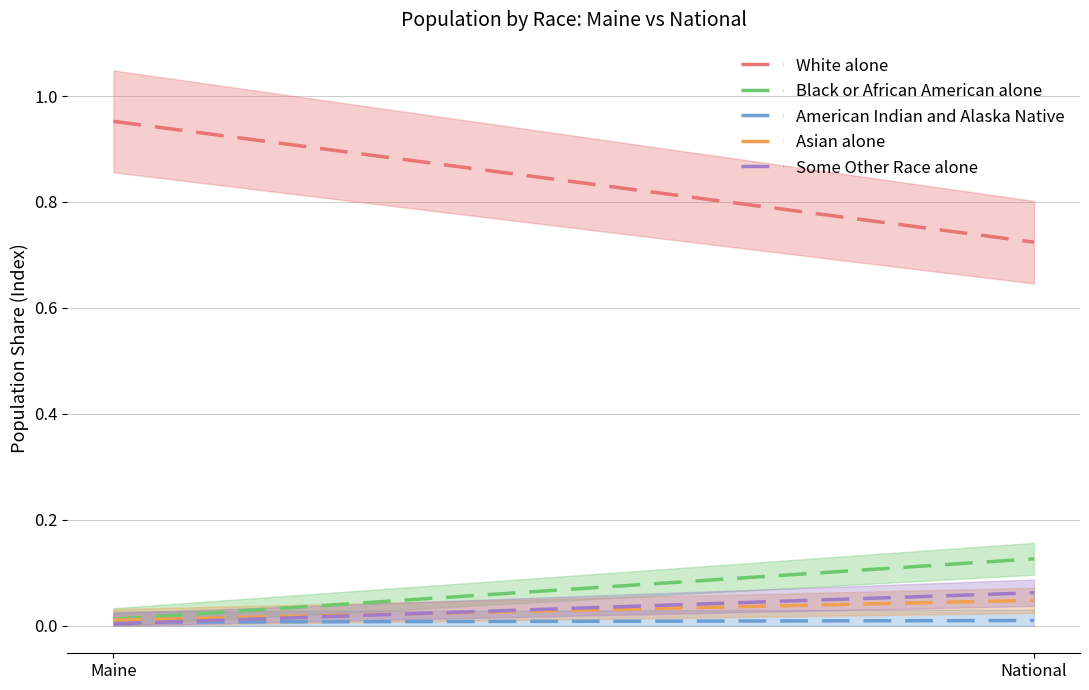

Reading left to right, list all the values displayed in this chart.

White alone: Maine=1.0	National=0.7
Black or African American alone: Maine=0.0	National=0.1
American Indian and Alaska Native: Maine=0.0	National=0.0
Asian alone: Maine=0.0	National=0.0
Some Other Race alone: Maine=0.0	National=0.1